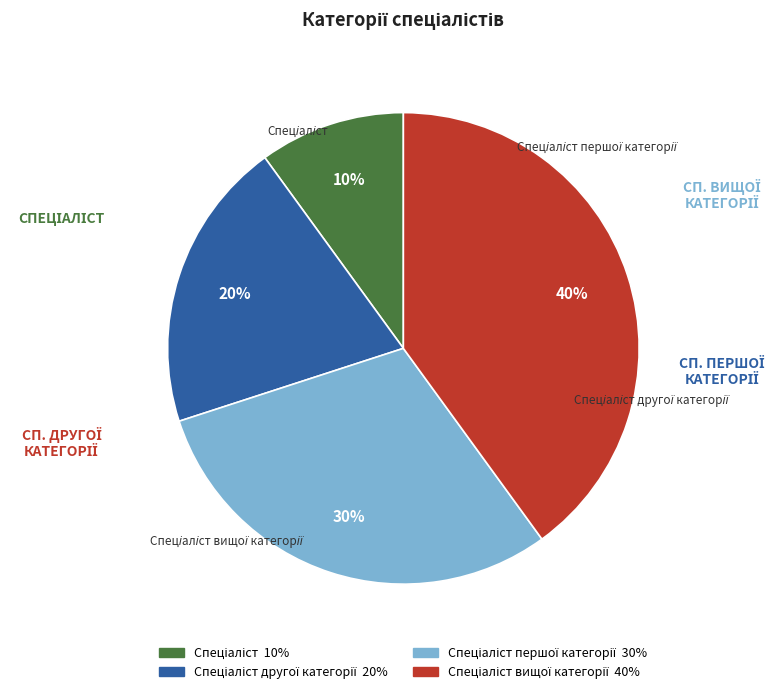

To the nearest percent, what is the difference between the largest and smallest slice percentages?

30%